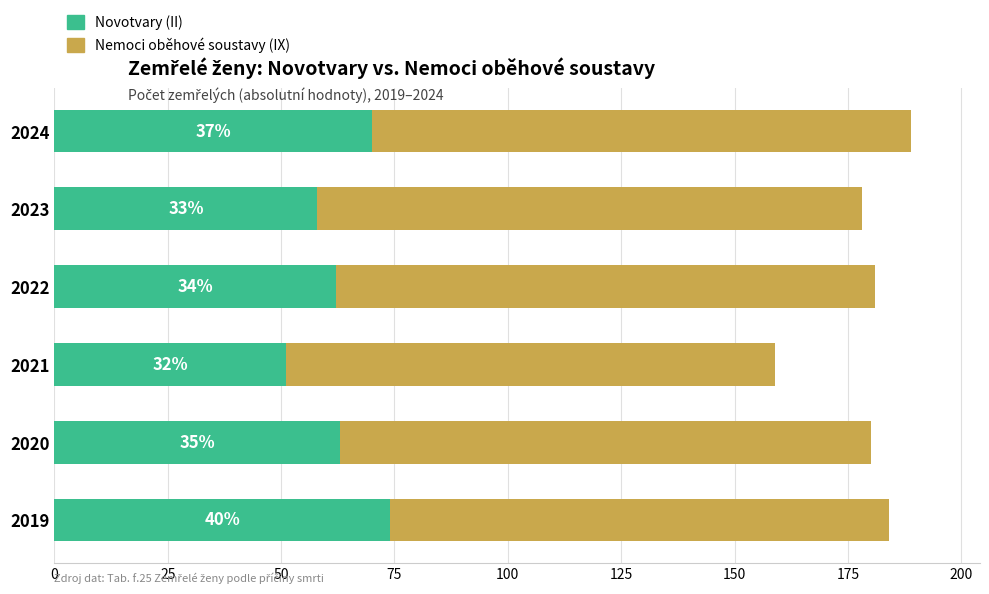

The Nemoci oběhové soustavy series shows 72 at 2021. True or false?

False